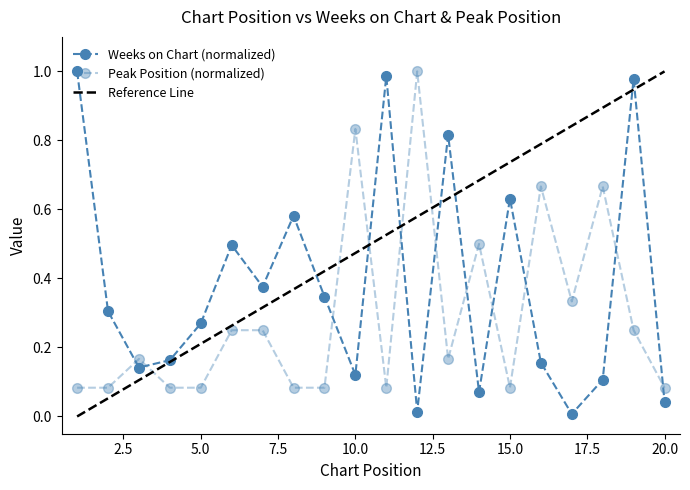

What is the total value across all series at 20?

0.1